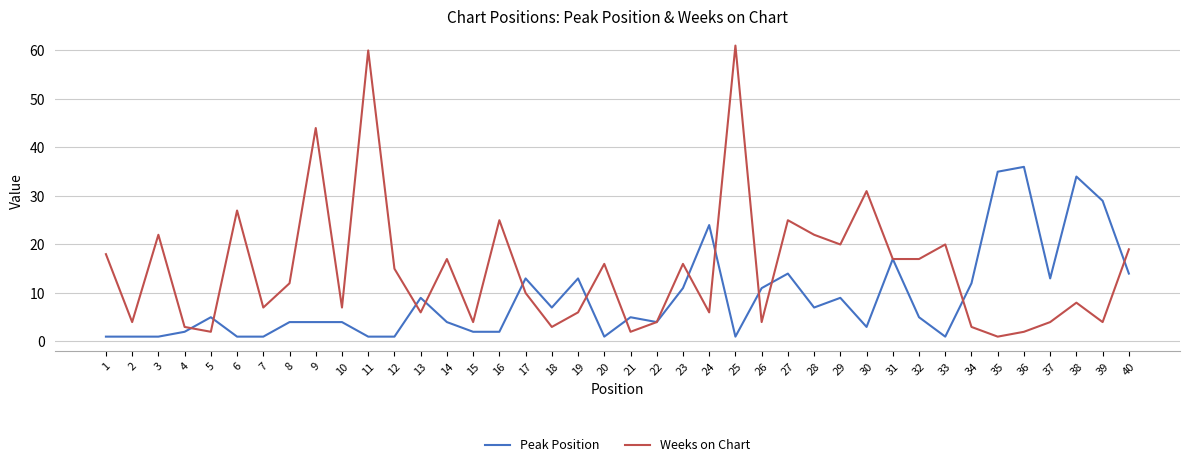

At 40, list the series in order from smallest to largest.

Peak Position, Weeks on Chart